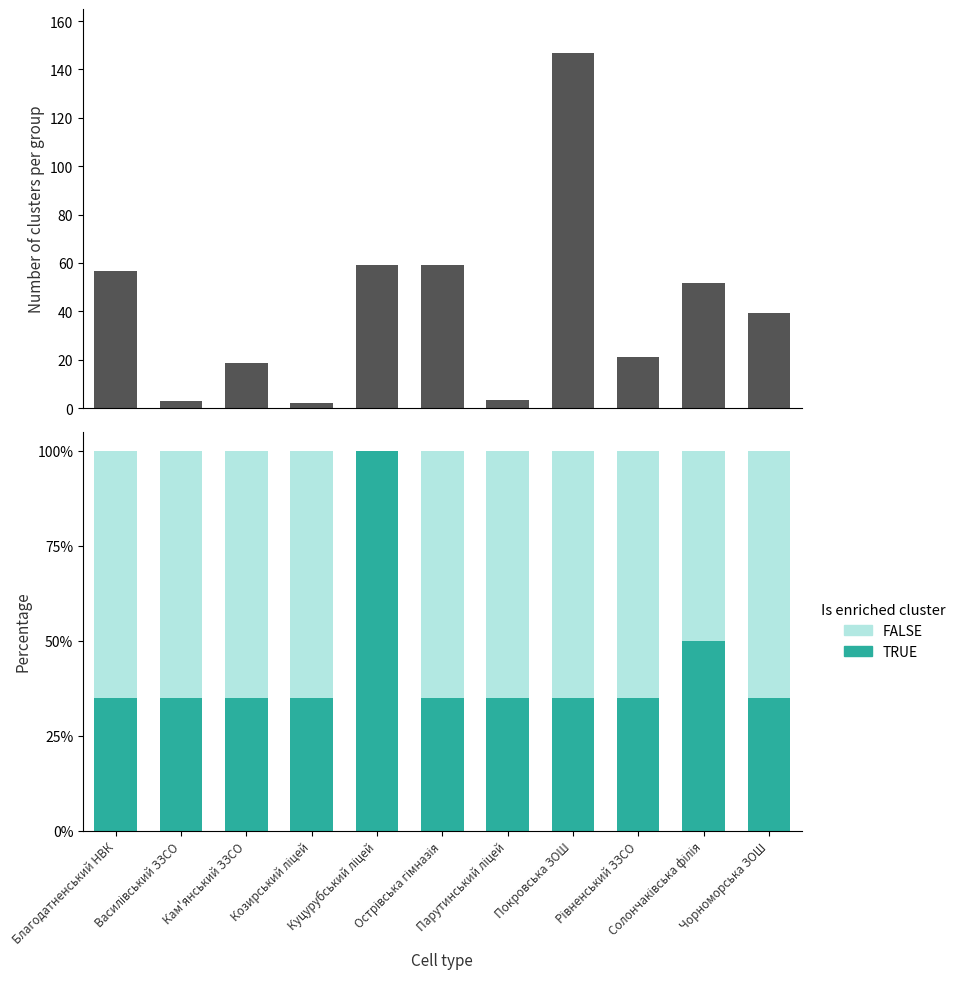

Is the value of FALSE at Острівська гімназія greater than the value of TRUE at Василівський ЗЗСО?

Yes